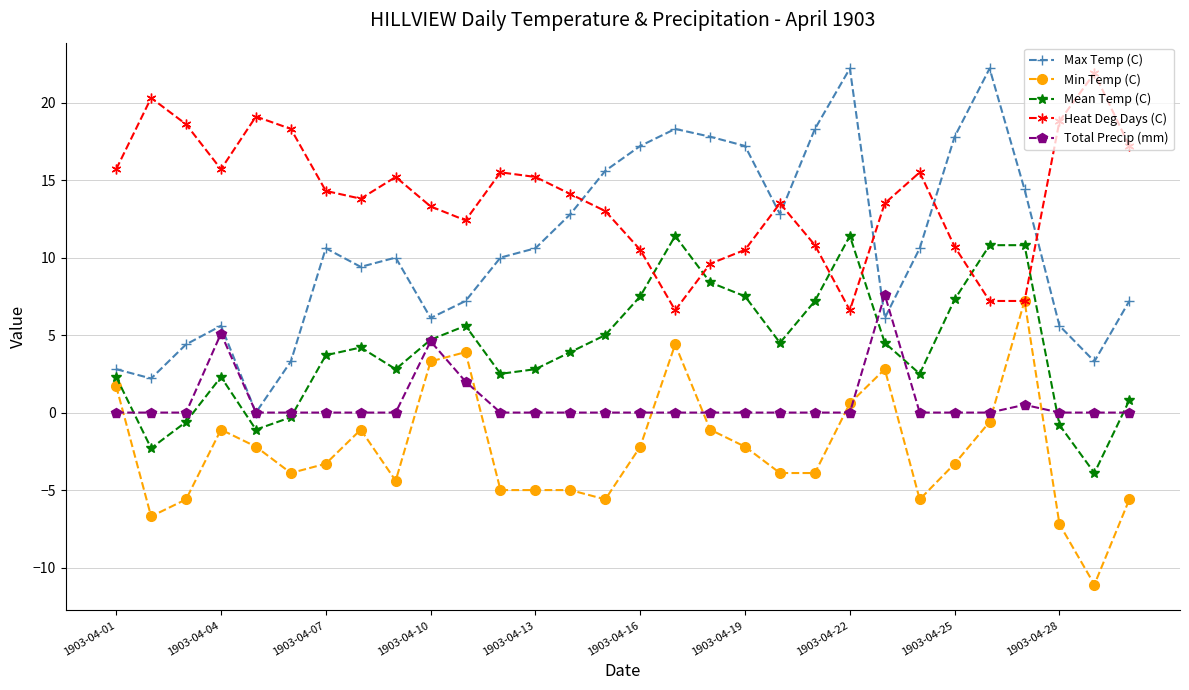

What is the minimum value for Heat Deg Days (C)?

6.6